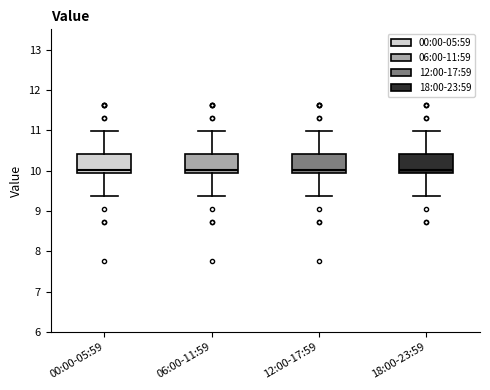

Reading left to right, read every box against the y-axis: the position of its median line, the range the box covers, and the ends of its whiskers. The values are not printed on the chart, so give them approximately, as read against the axis.

00:00-05:59: median 10.0, box 9.9 to 10.4, whiskers 9.4 to 11.0
06:00-11:59: median 10.0, box 9.9 to 10.4, whiskers 9.4 to 11.0
12:00-17:59: median 10.0, box 9.9 to 10.4, whiskers 9.4 to 11.0
18:00-23:59: median 10.0, box 9.9 to 10.4, whiskers 9.4 to 11.0